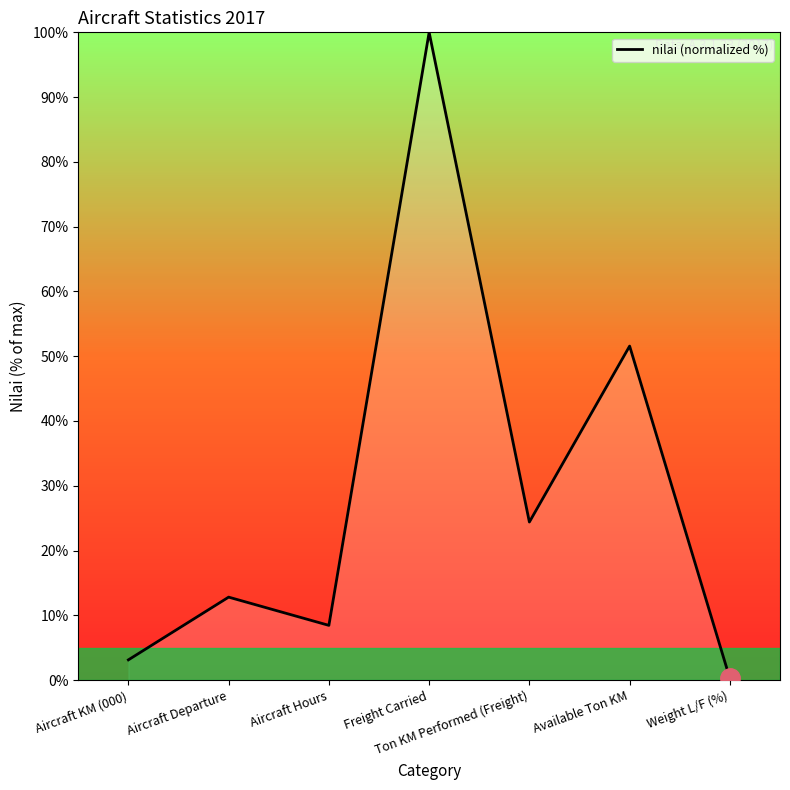

What is the maximum value shown in the chart?

100.0